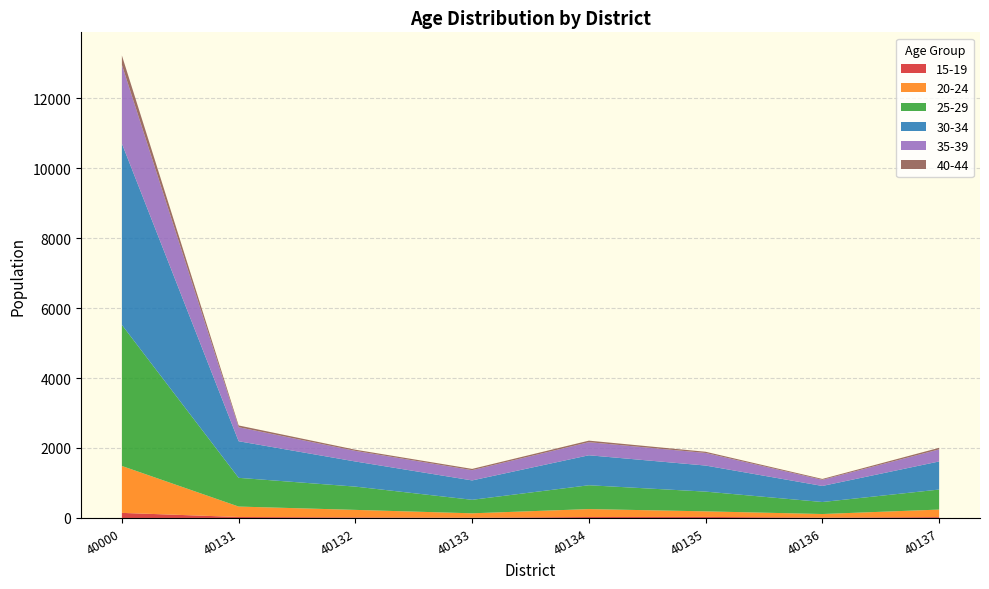

Reading left to right, transcribe all the data shown in this chart.

15-19: 145	28	17	8	27	30	11	24
20-24: 1341	298	214	125	227	159	102	216
25-29: 4032	821	665	386	681	564	343	572
30-34: 5182	1046	718	554	857	745	459	803
35-39: 2251	401	303	293	374	360	175	345
40-44: 268	50	34	36	44	34	25	45